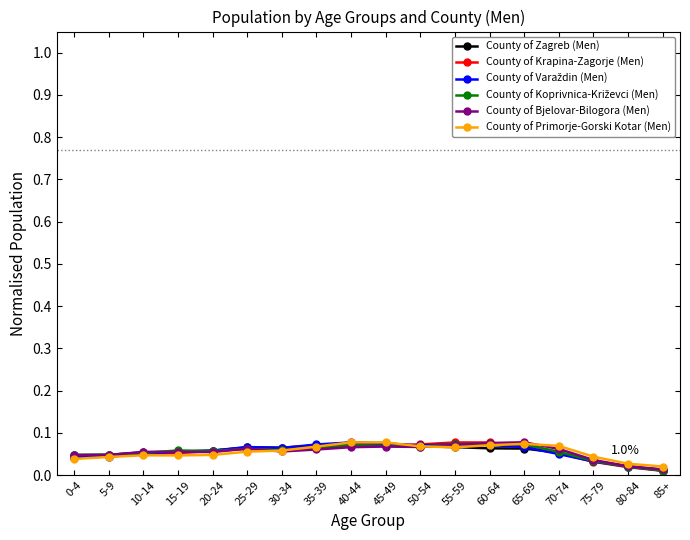

What position from the right is 70-74?

4